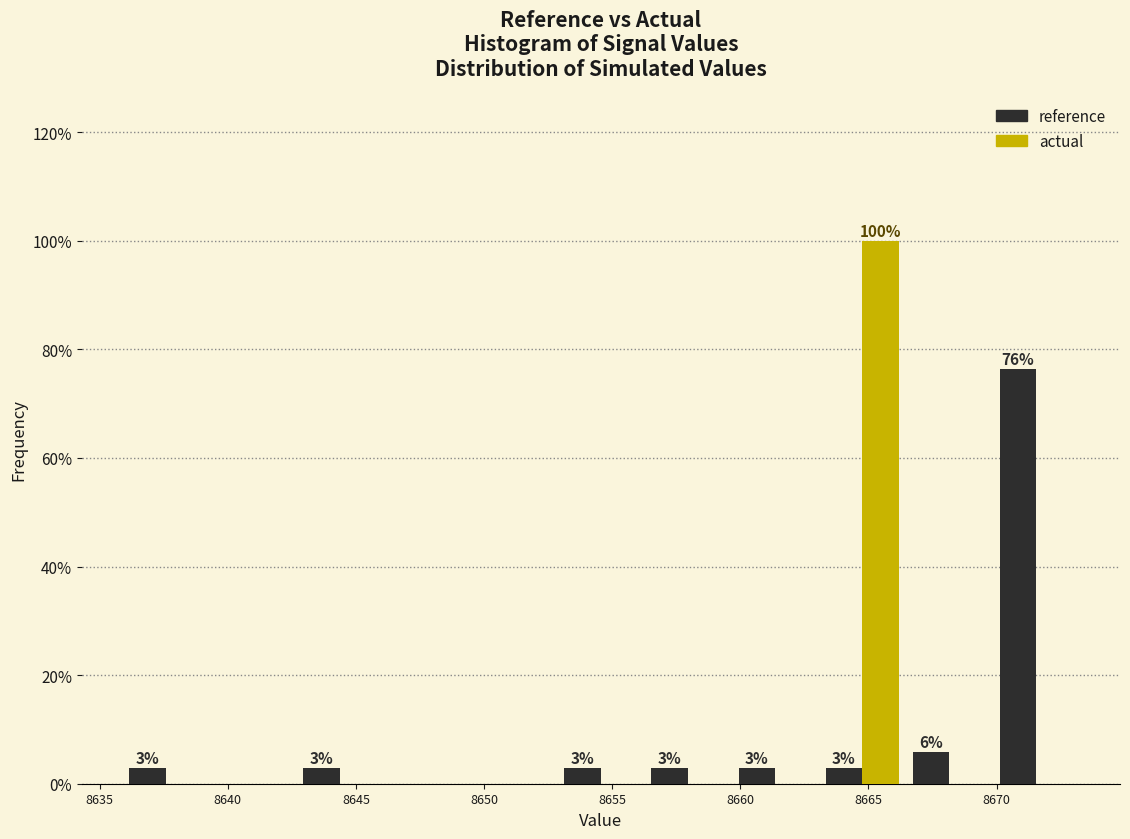

In the reference series, which range on the x-axis has the tallest bar?

8670.0 to 8673.0